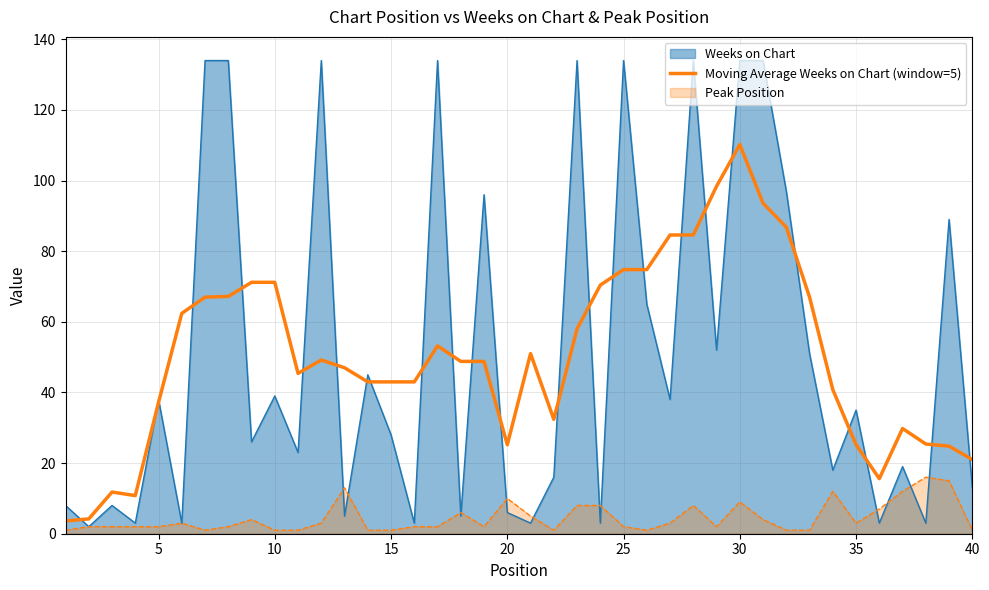

List the series in order of their peak value, highest first.

Weeks on Chart, Moving Average Weeks on Chart (window=5), Peak Position